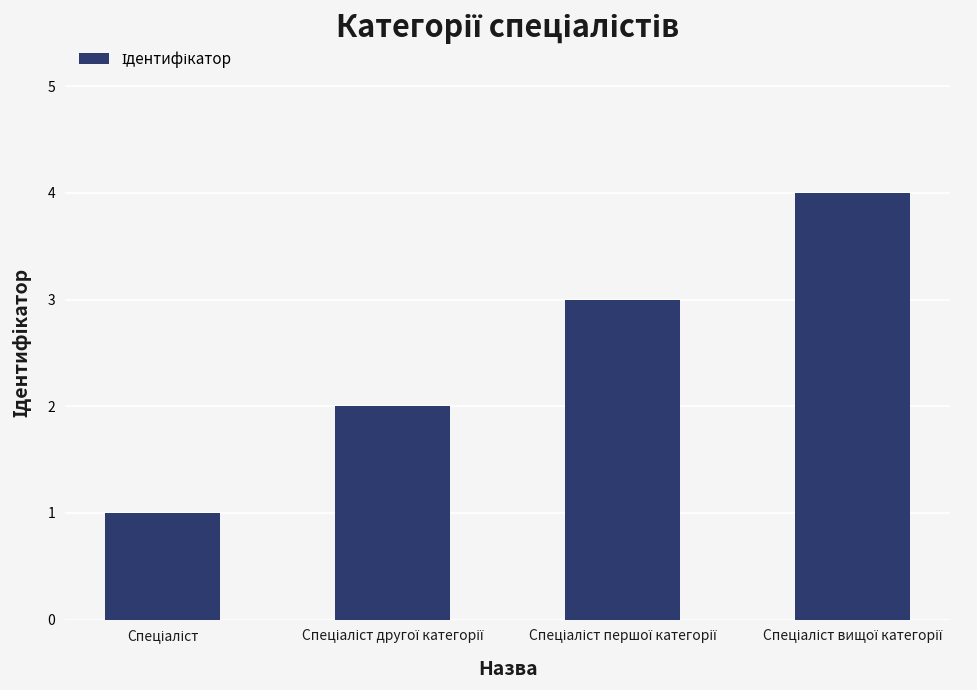

What is the difference between the maximum and minimum values?

3